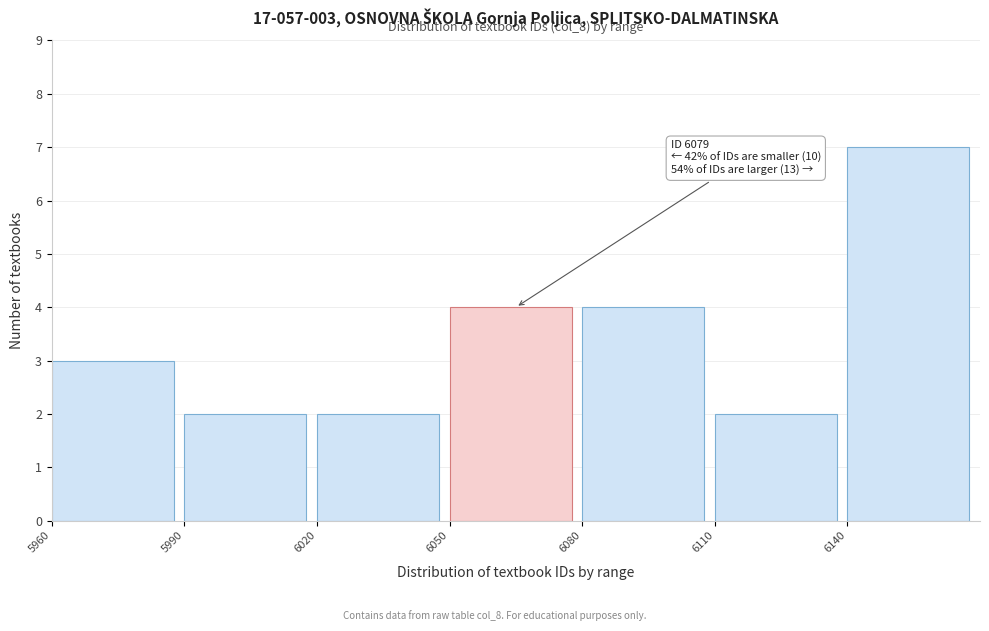

Which range on the x-axis has the tallest bar?

6140 to 6170